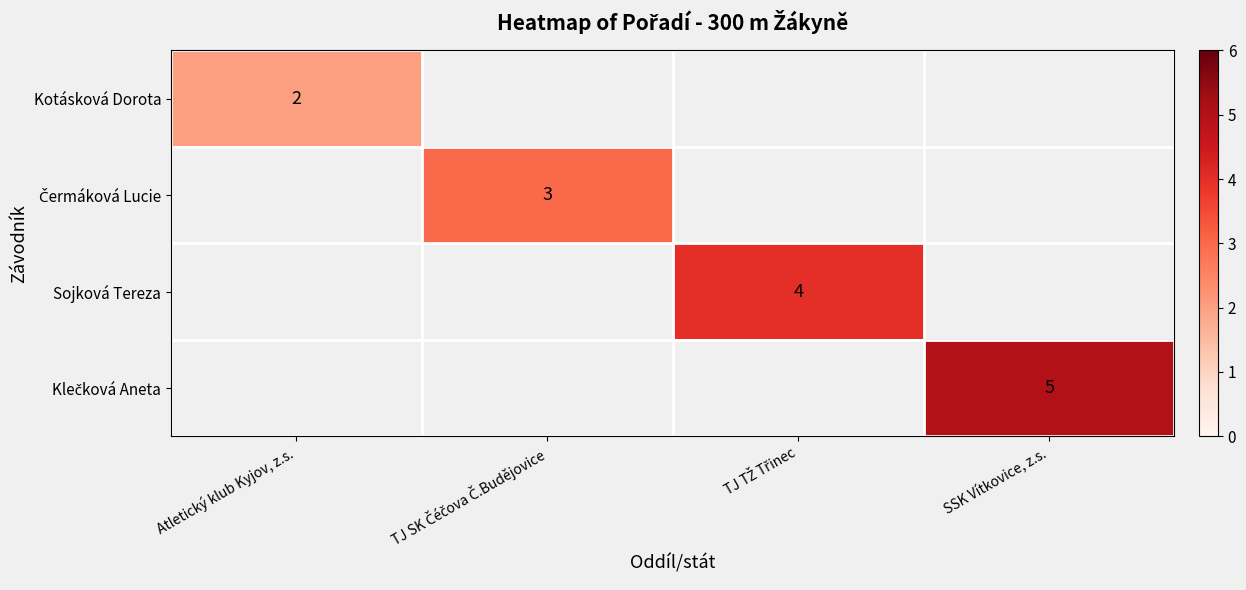

Which has a higher value, TJ SK Čéčova Č.Budějovice or TJ TŽ Třinec?

TJ TŽ Třinec